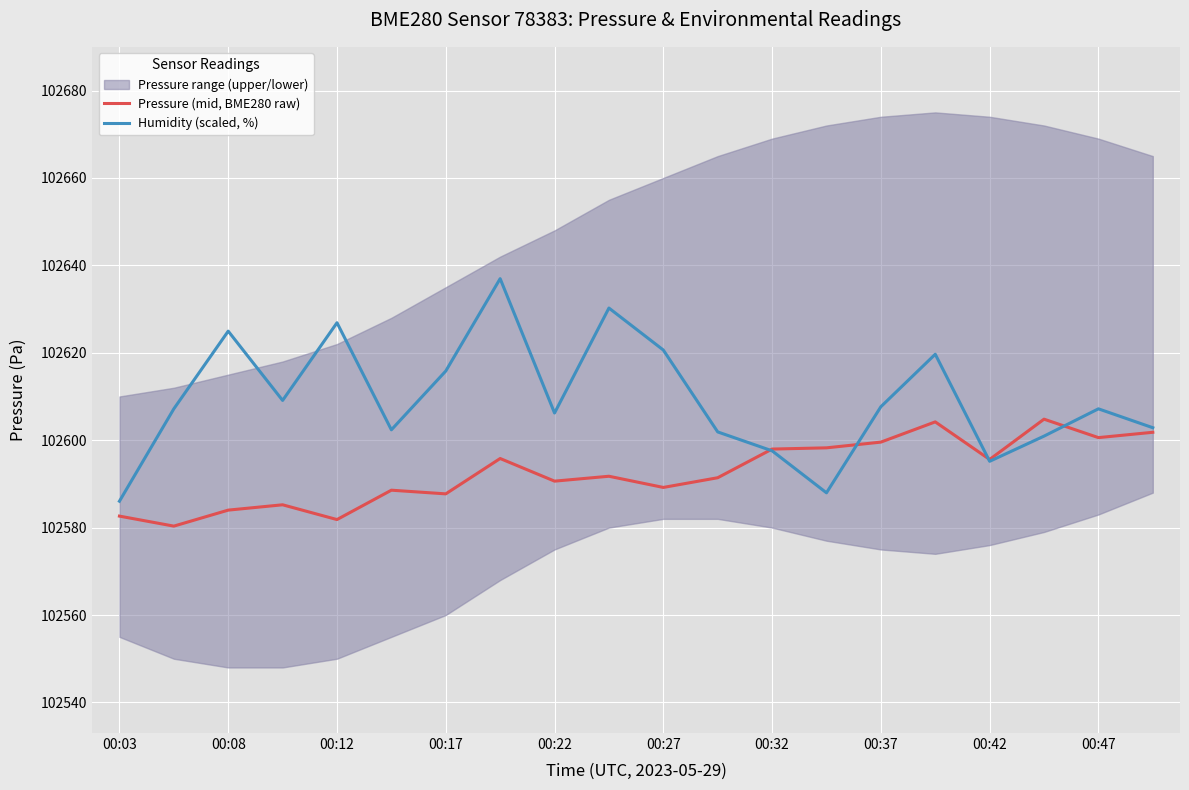

What is the maximum value for Pressure (mid, BME280 raw)?

102604.8